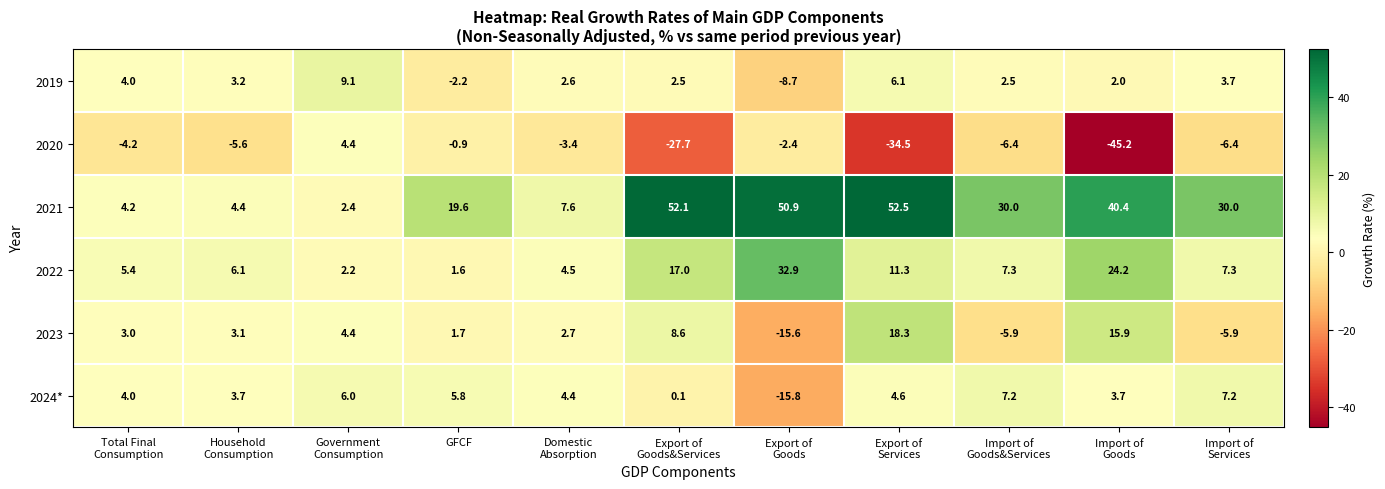

Which series has the largest total across all categories?

2021